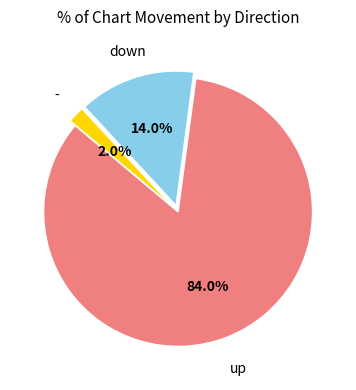

To the nearest percent, what is the difference between the up and - slice percentages?

82%